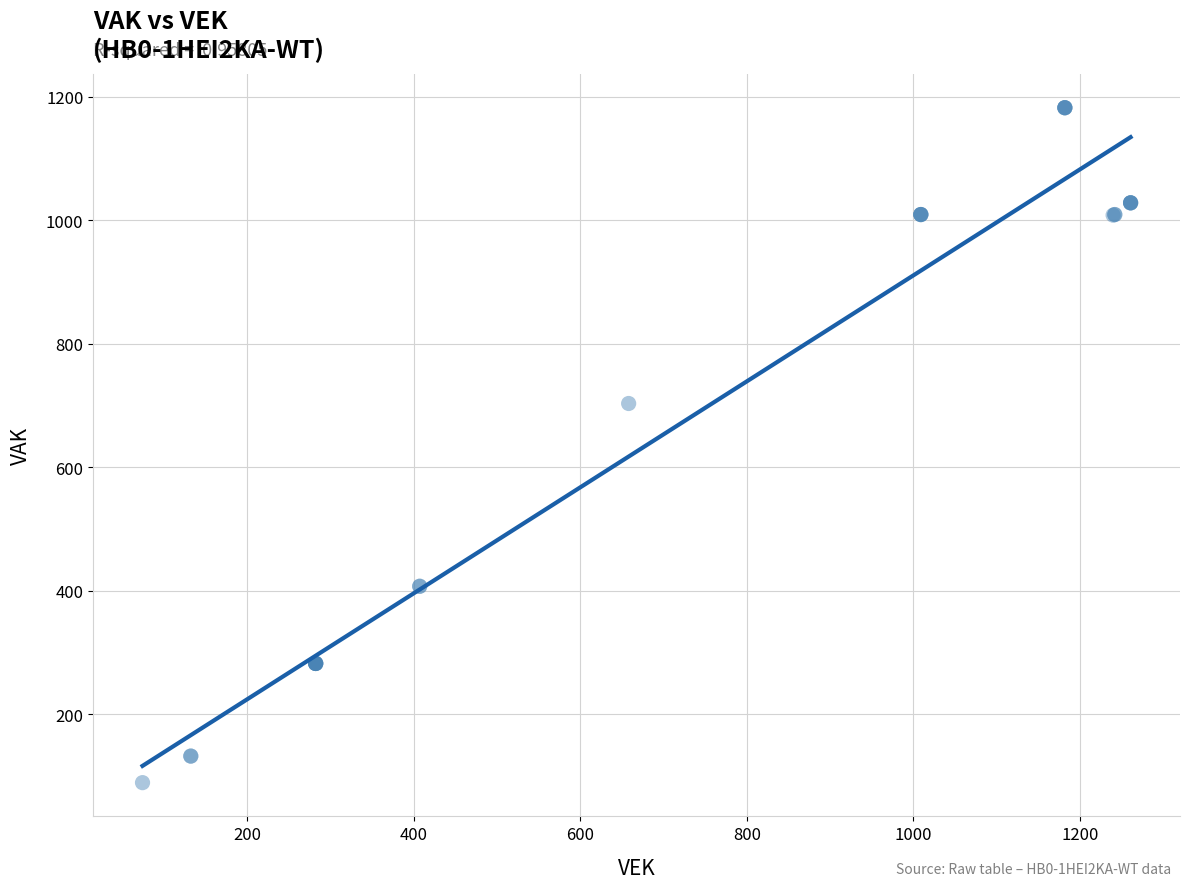

What Y value in the scatter plot is closest to 635?

703